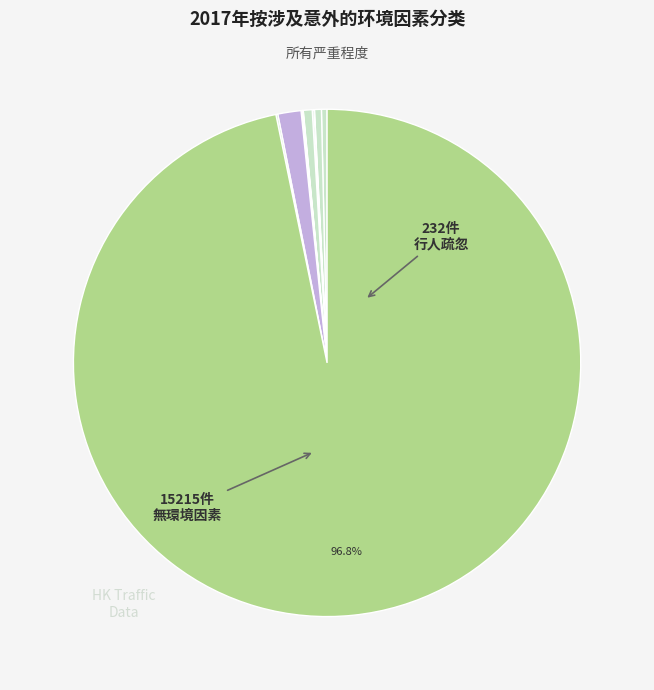

Which slice represents more than half of the pie?

没有涉及意外的环境因素